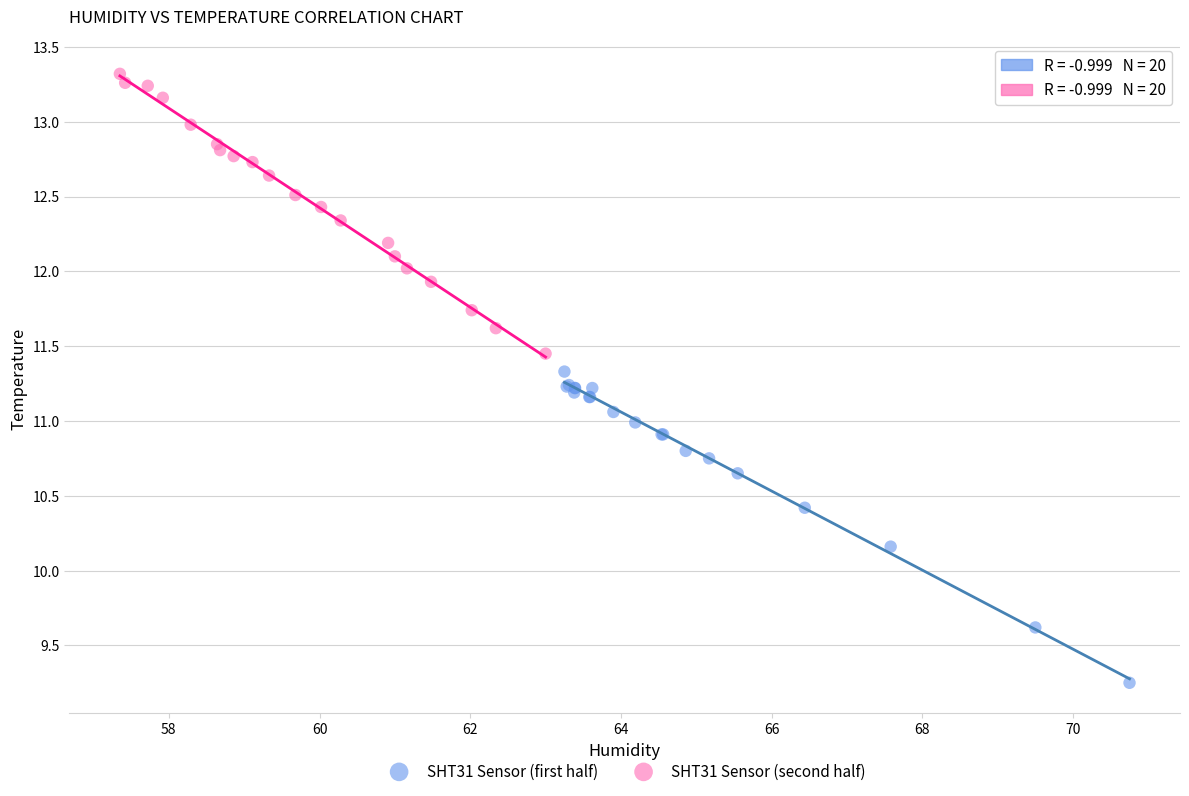

Which series contains the lowest Y value?

SHT31 Sensor (first half)